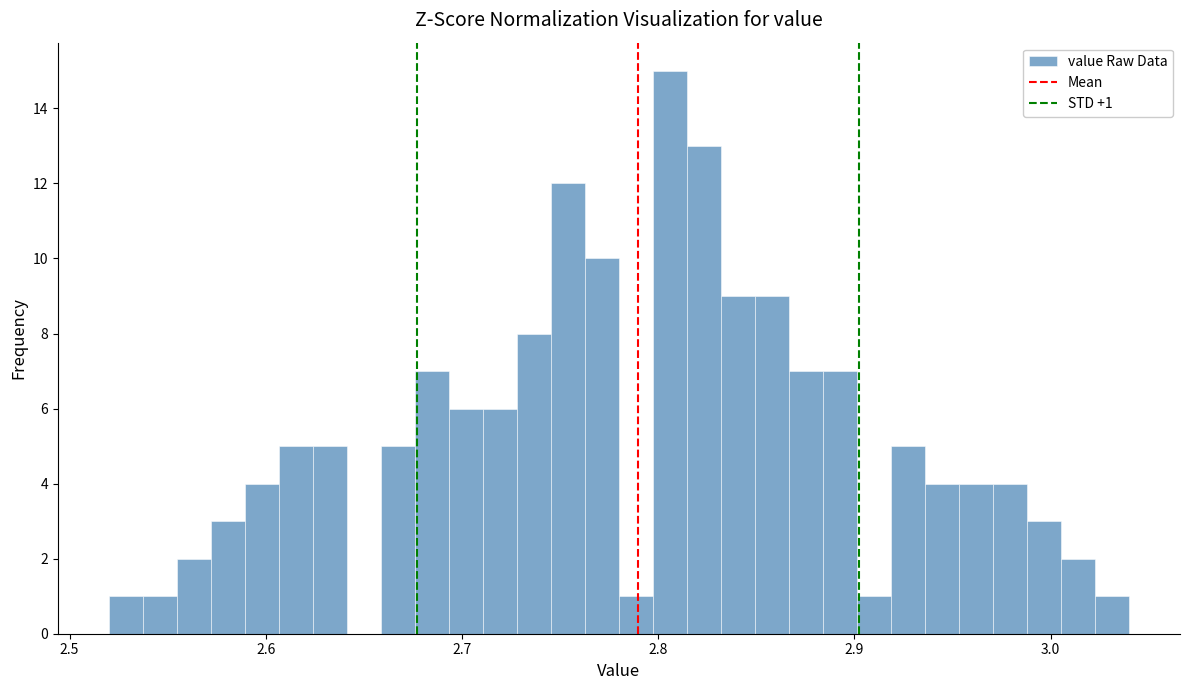

Around what value on the x-axis is the tallest bar? Give the approximate position of its centre, as read against the axis.

2.81